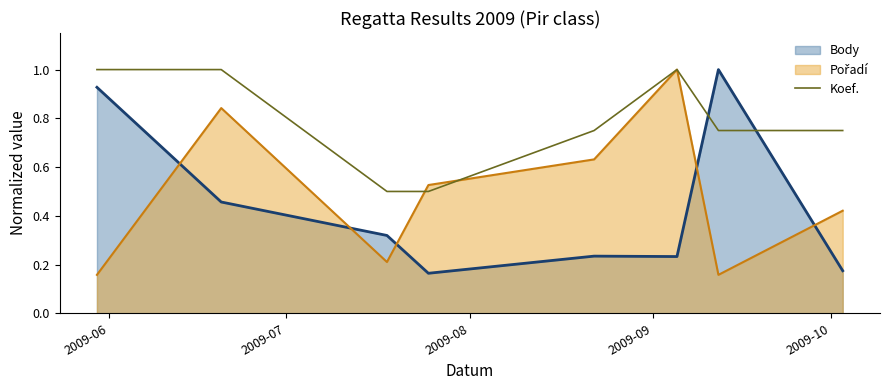

How many lines are shown in the chart?

3